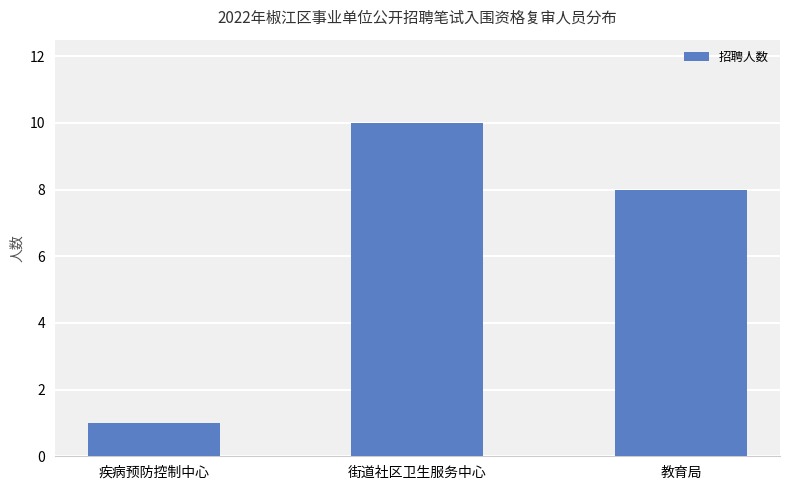

What position from the right is 疾病预防控制中心?

3